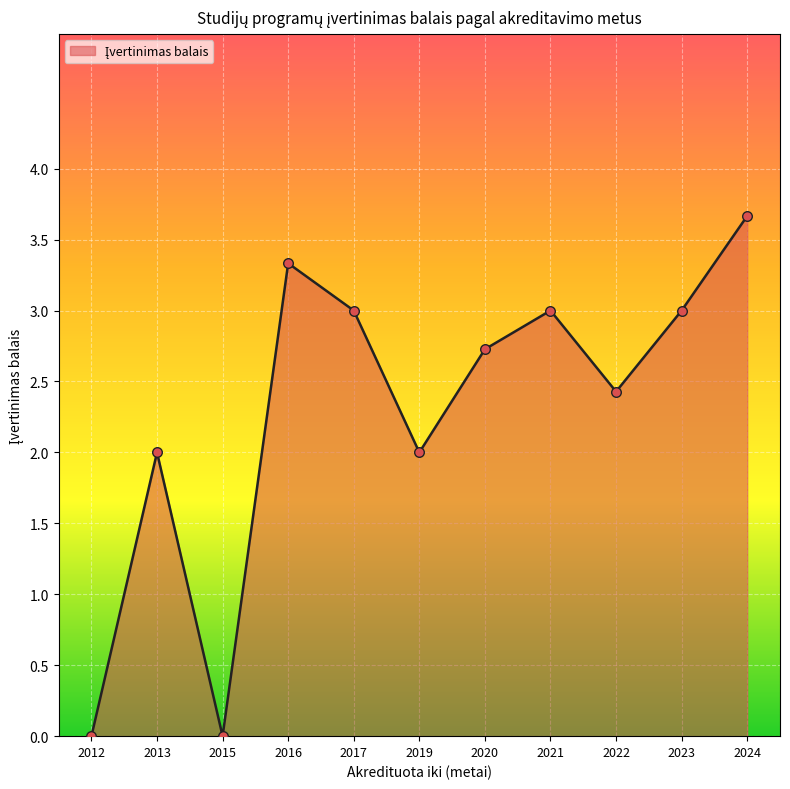

What is the change in value from 2012 to 2024?

+3.7